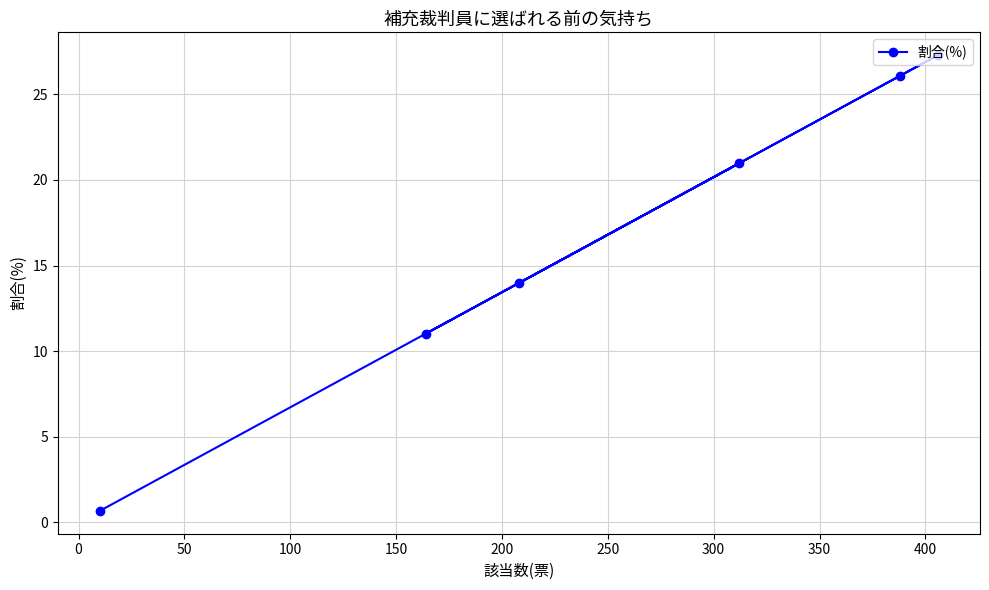

Reading left to right, extract all data points from this chart.

0.7	11.0	14.0	21.0	26.1	27.3